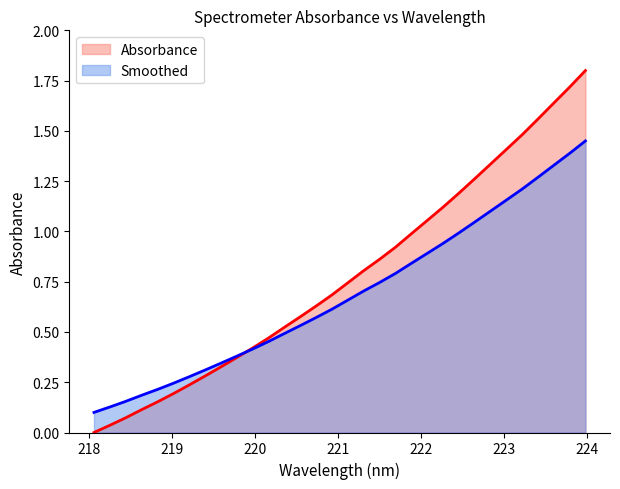

Is it true that the value at 223.0264 is 1.4?

True